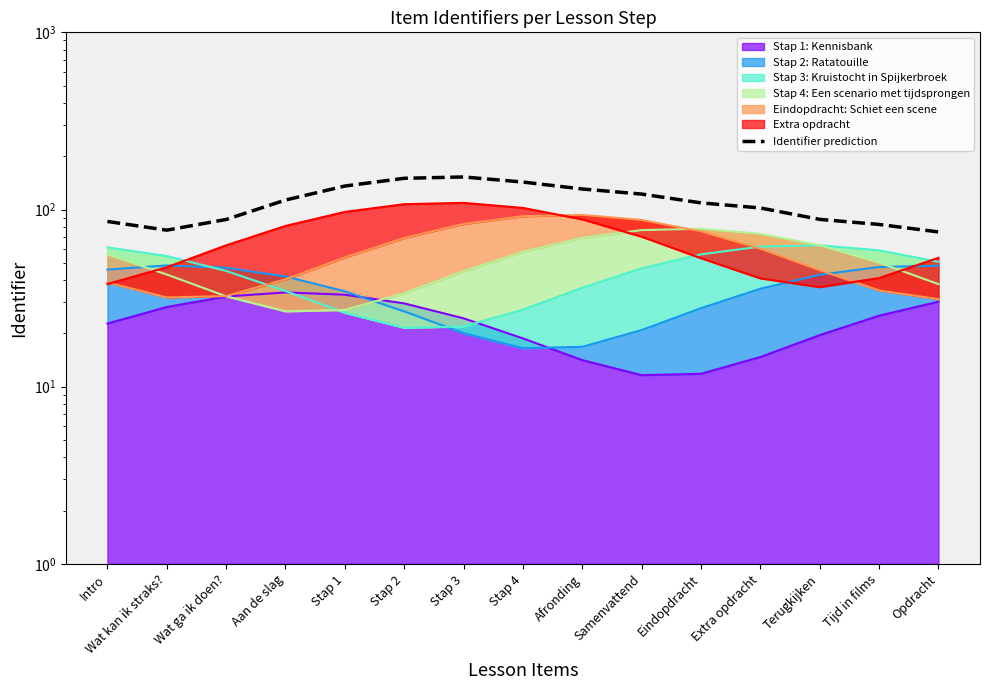

What is the average value?

110.2